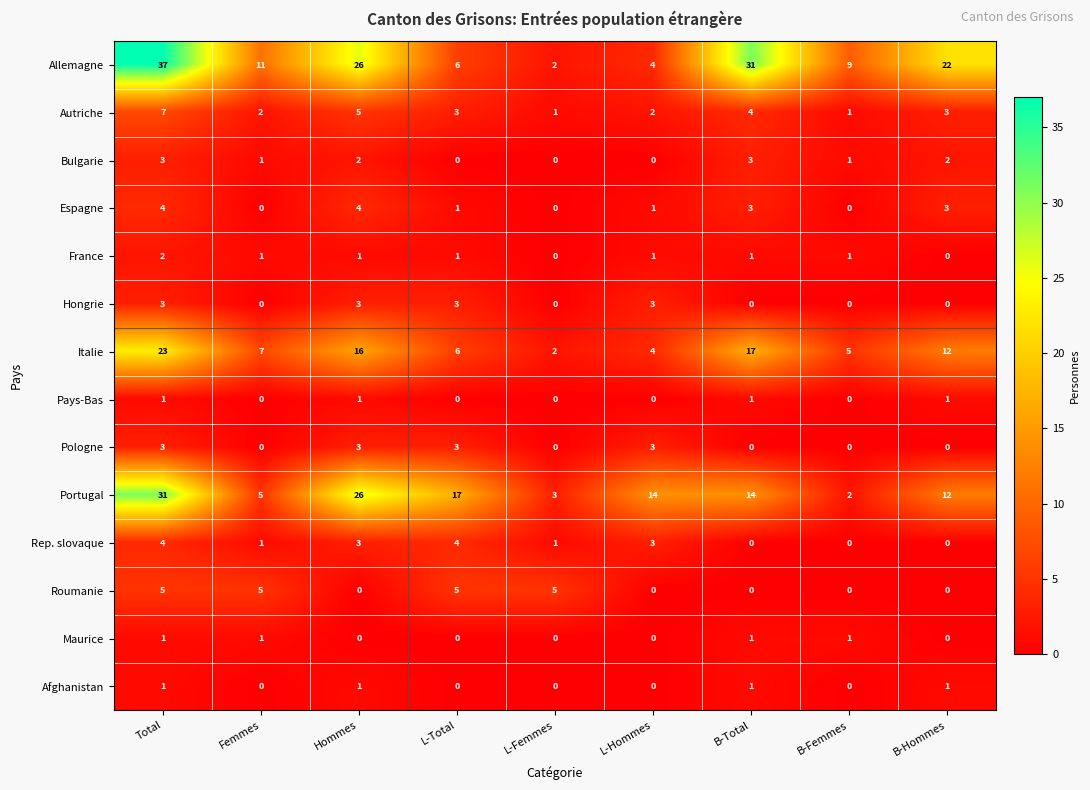

Between L-Total and B-Hommes, which series saw the biggest shift?

Allemagne